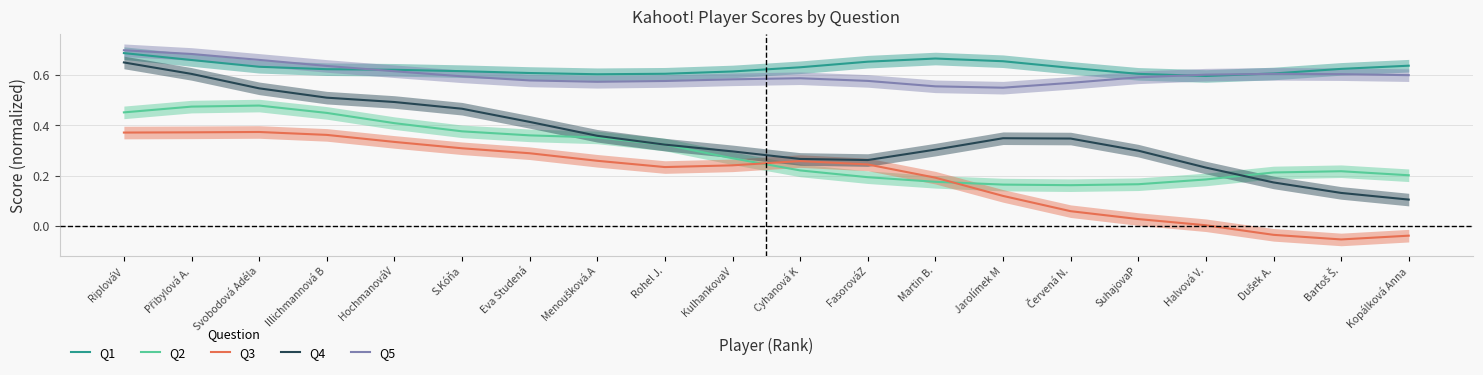

True or false: Q2 and Q5 intersect in this chart.

False